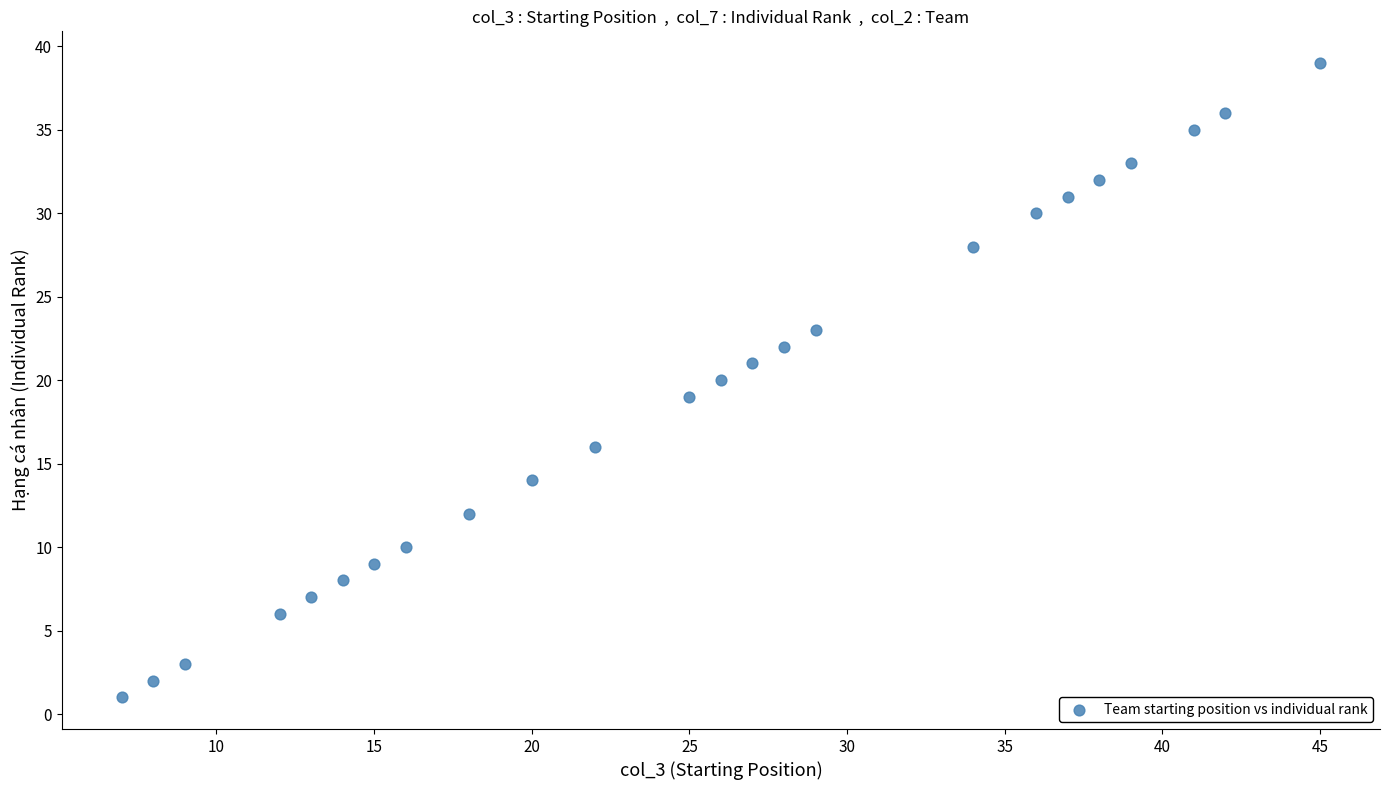

What is the range of Y values (max minus min)?

38